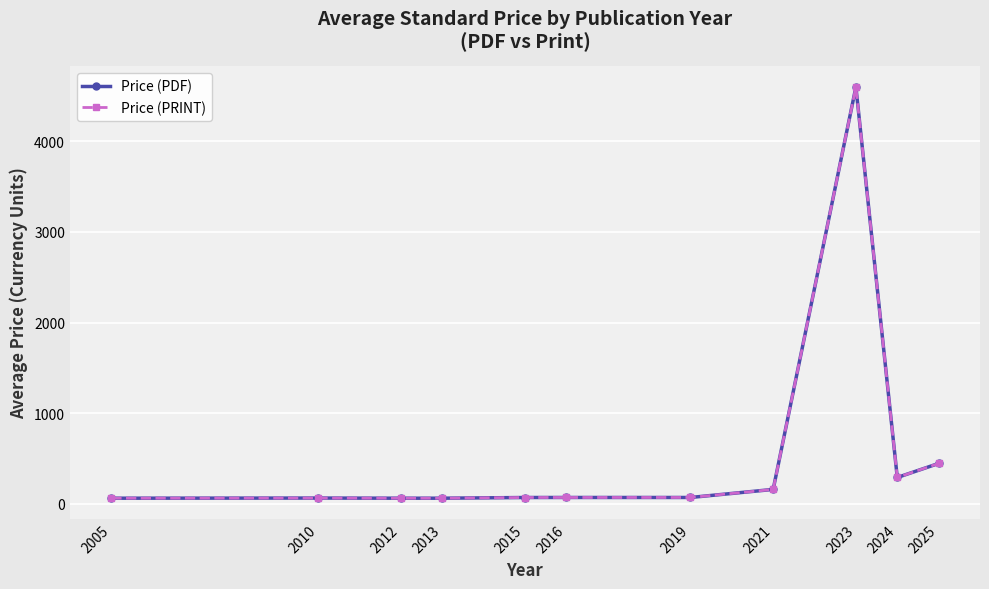

Does the chart have visible grid lines?

Yes